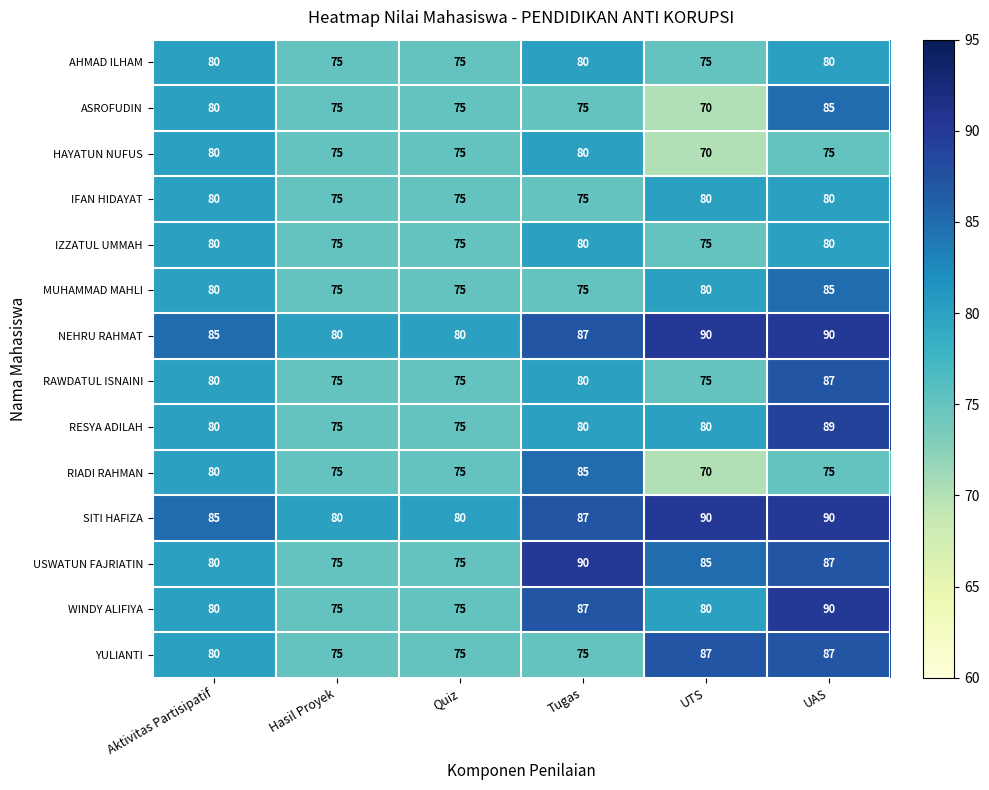

What is the approximate value of ASROFUDIN at Aktivitas Partisipatif, to the nearest 5?

80